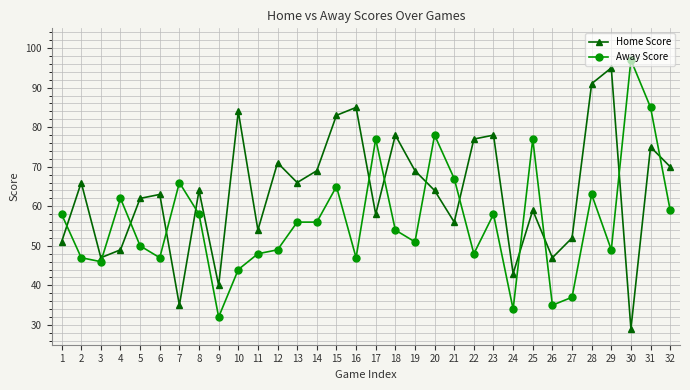

At which label does Away Score reach its minimum?

9